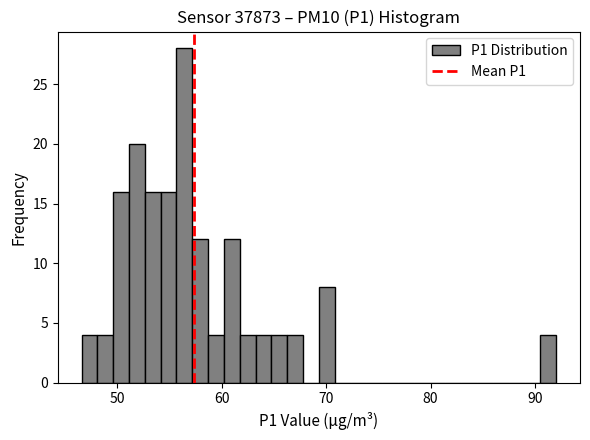

Around what value on the x-axis is the tallest bar? Give the approximate position of its centre, as read against the axis.

56